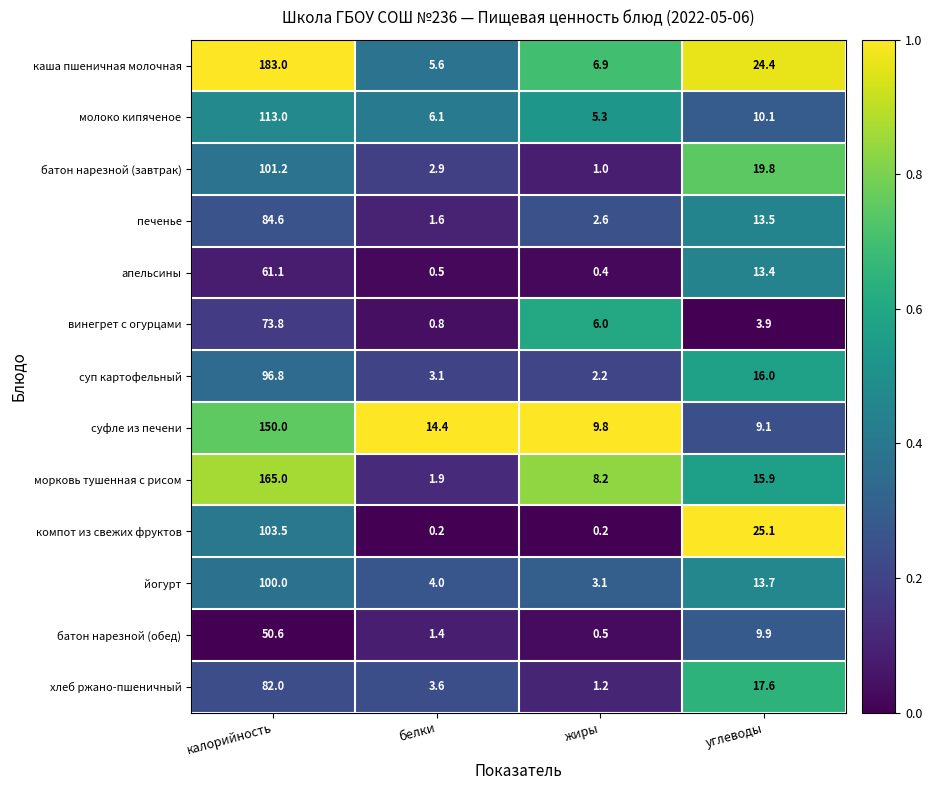

What is the average value of the суп картофельный series?

29.5